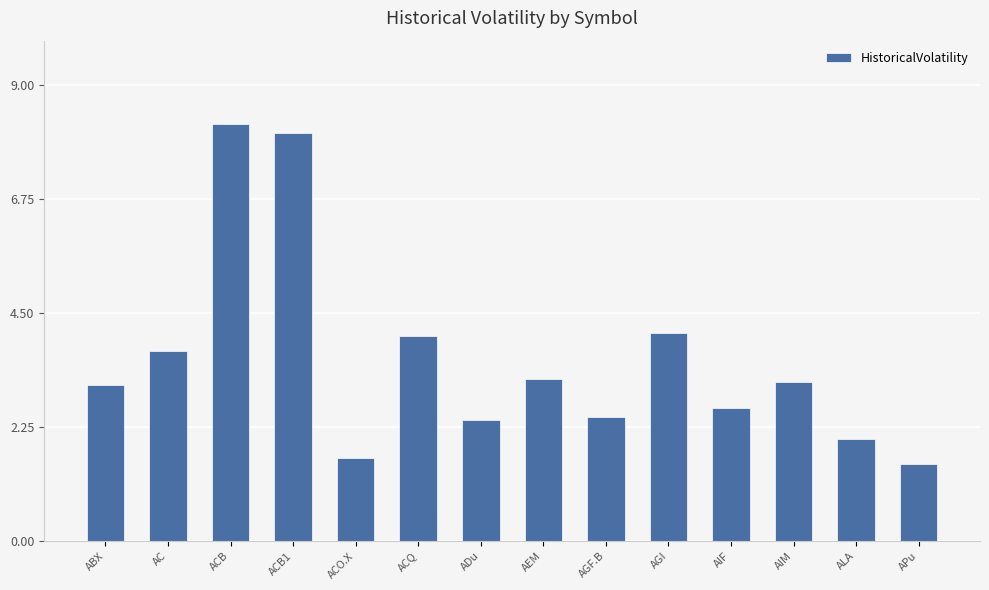

What is the difference between the second highest and minimum values?

6.5